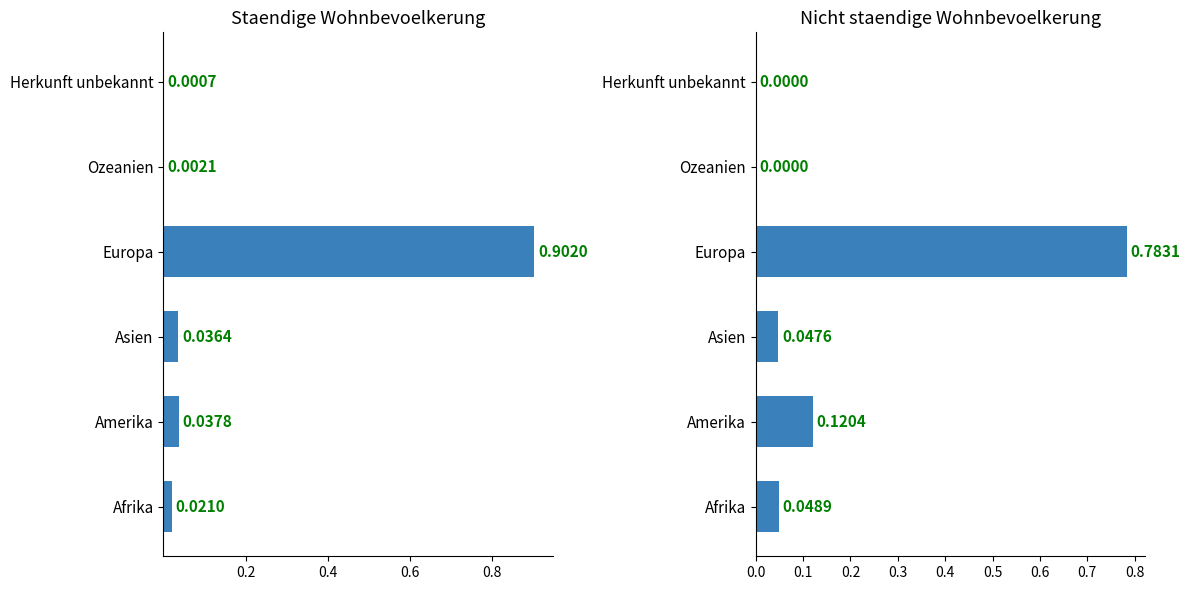

The Total staendig series shows 0.0 at Herkunft unbekannt. True or false?

False